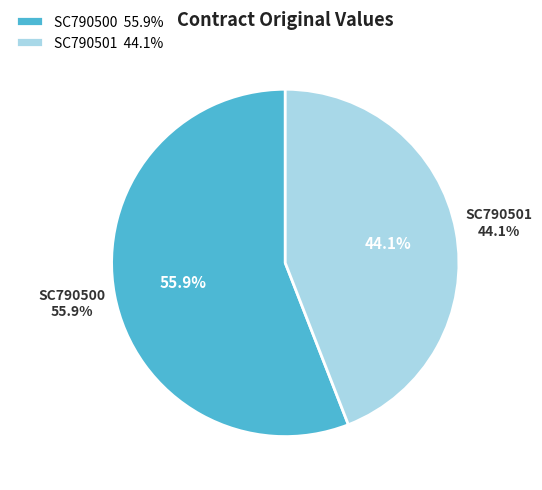

Is it true that SC790500 is 50% of the pie?

False